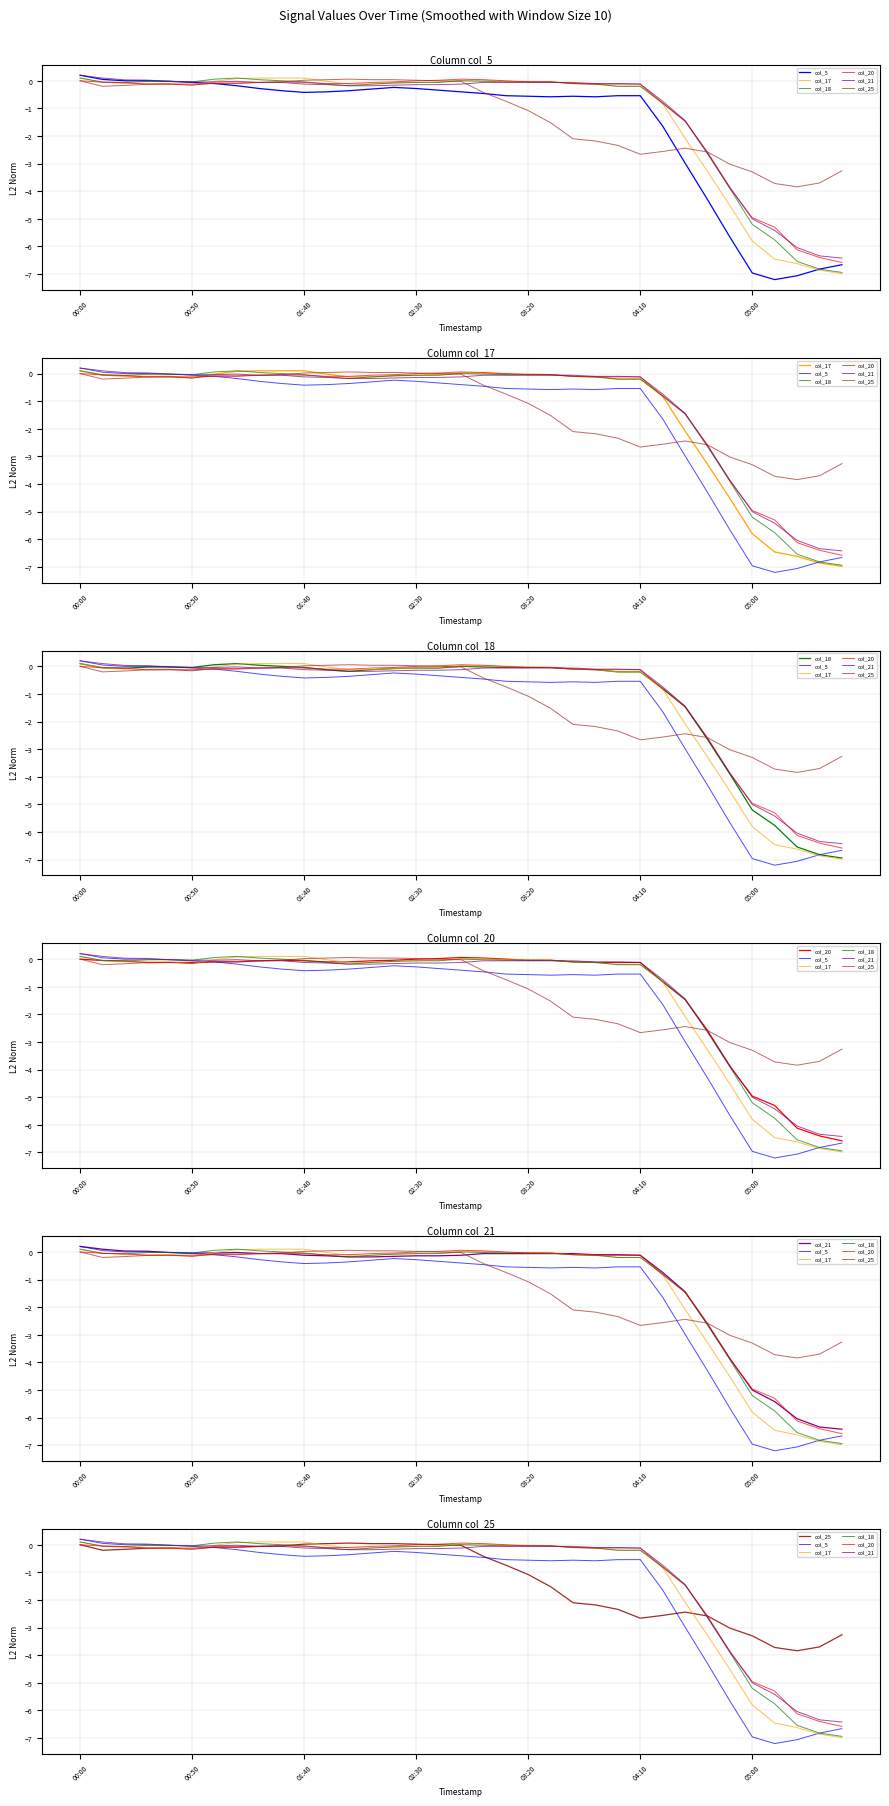

Is this an area chart (filled region under the line)?

No